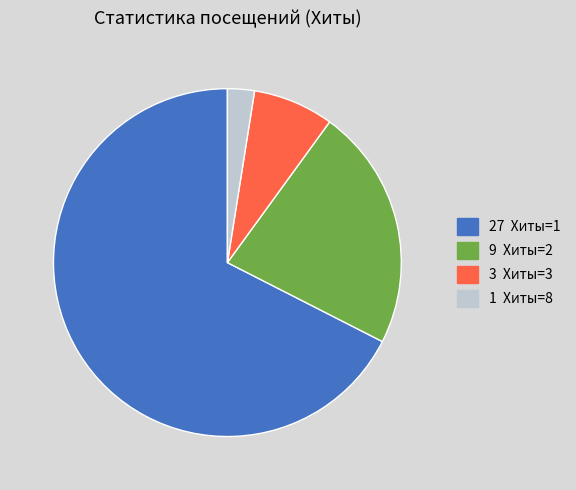

Is there any slice that represents more than half of the pie?

Yes